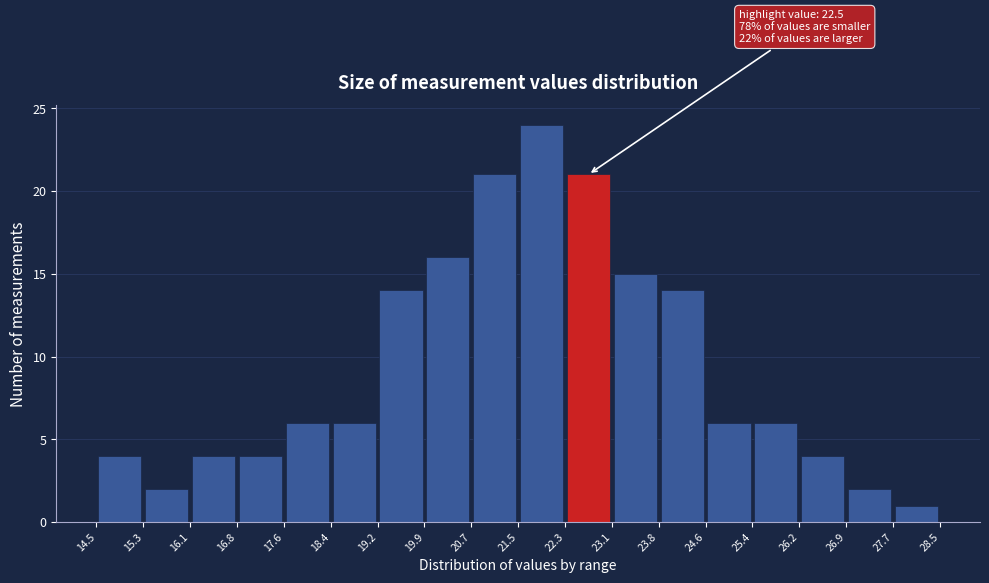

Which range on the x-axis has the tallest bar?

21.5 to 22.3